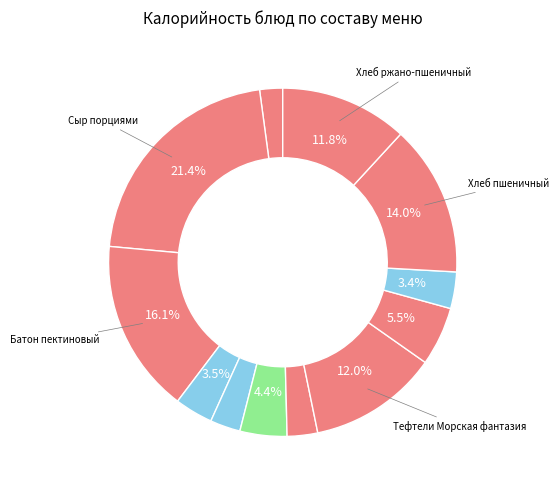

Which slice is the largest?

Сыр порциями